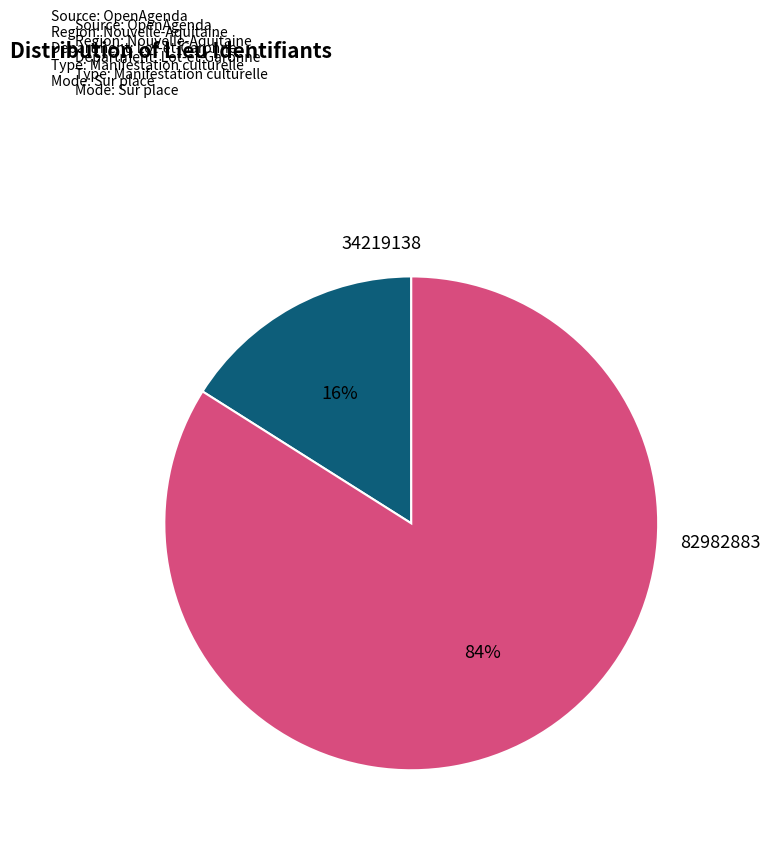

Rank the categories by value from lowest to highest.

34219138, 82982883